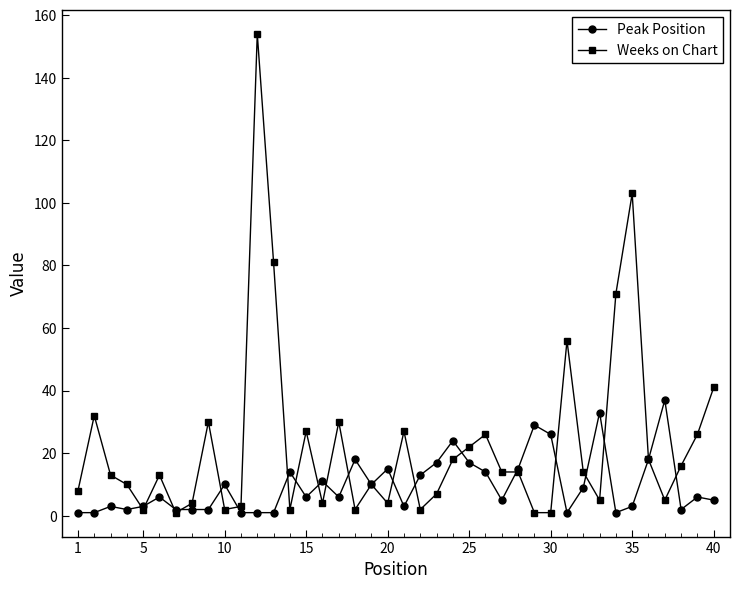

How many lines are shown in the chart?

2